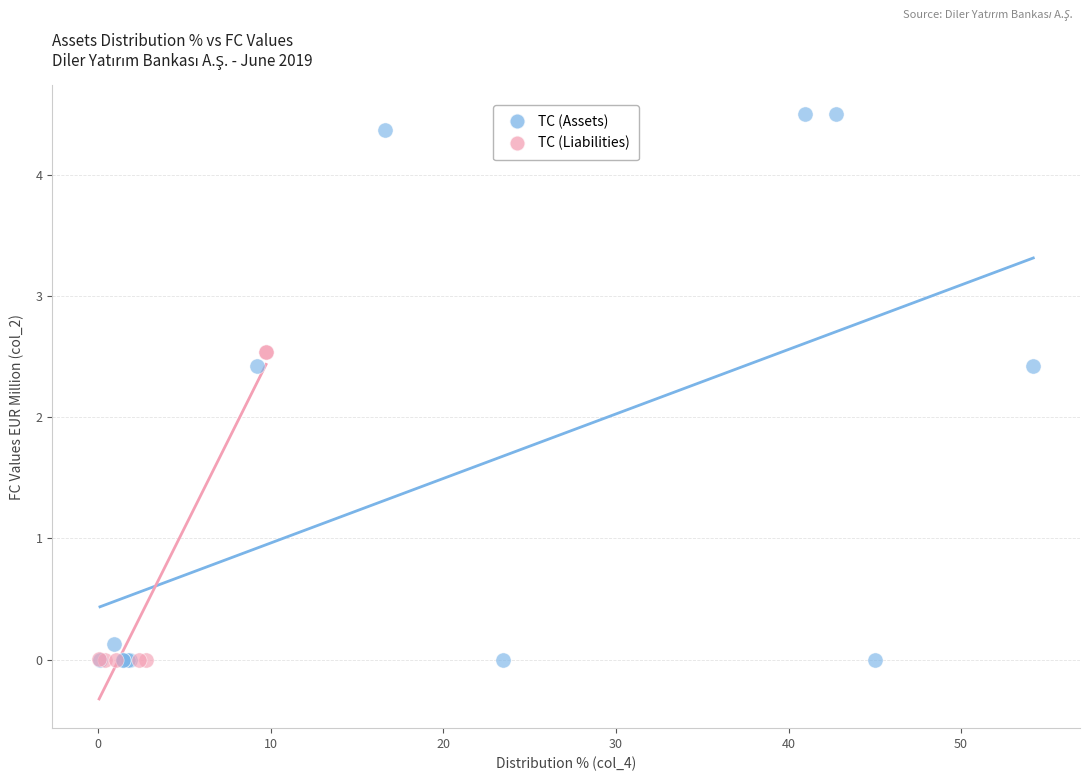

Which series has the largest Y range (max minus min)?

TC (Assets)